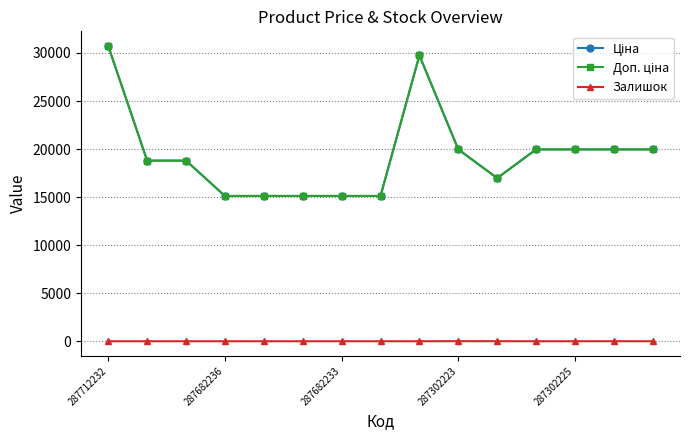

At which category does Доп. ціна reach its first local peak?

8